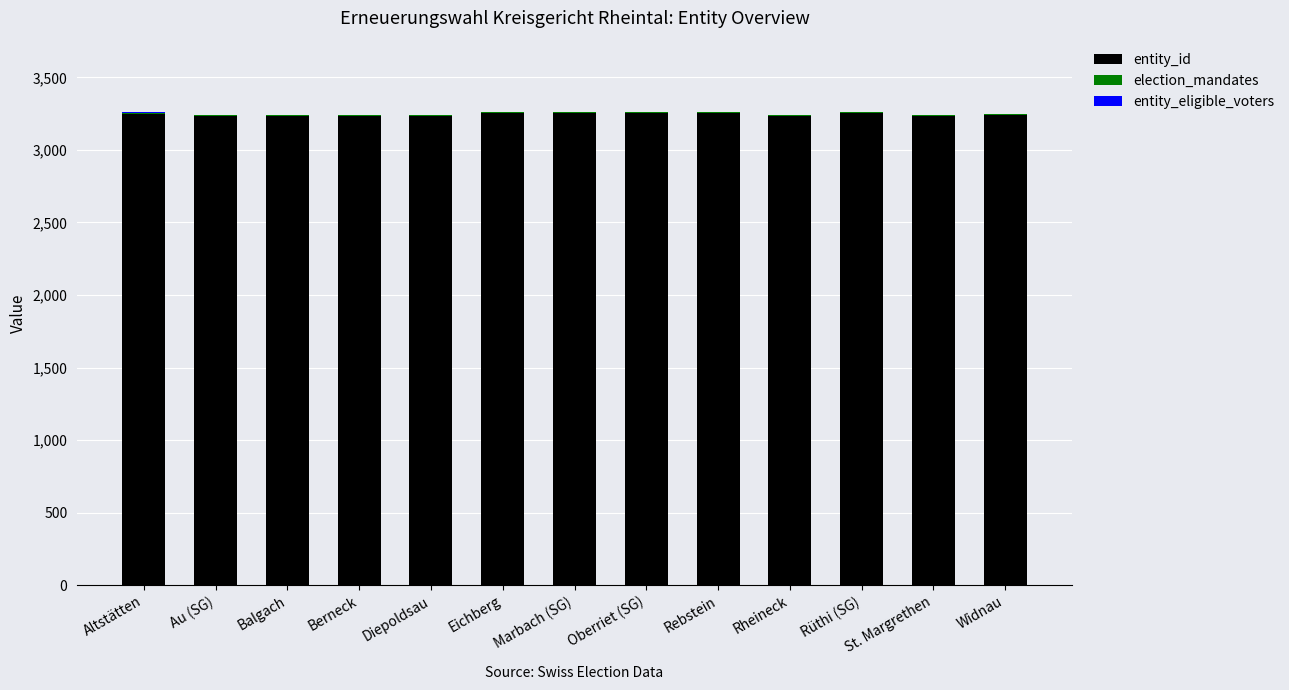

Where does the entity_id series first go above 3238?

Altstätten